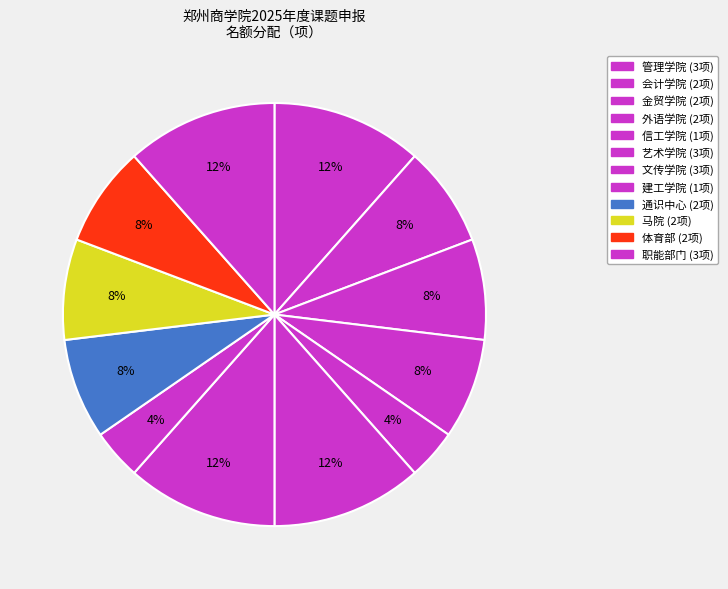

Is 艺术学院 the majority of the pie?

No